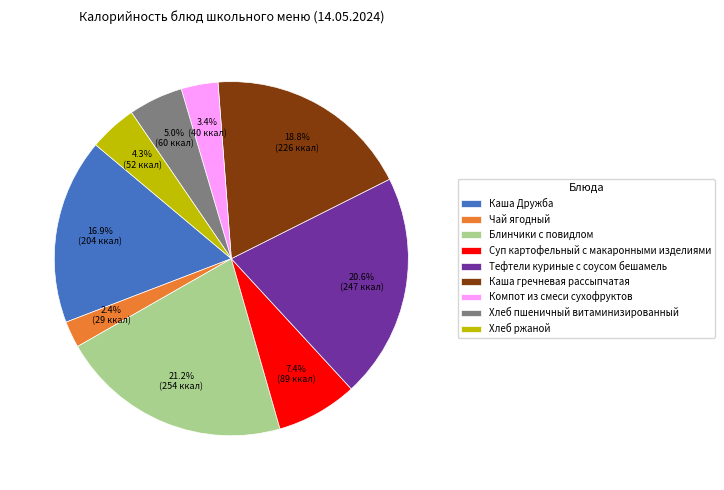

Is there any slice that represents more than half of the pie?

No